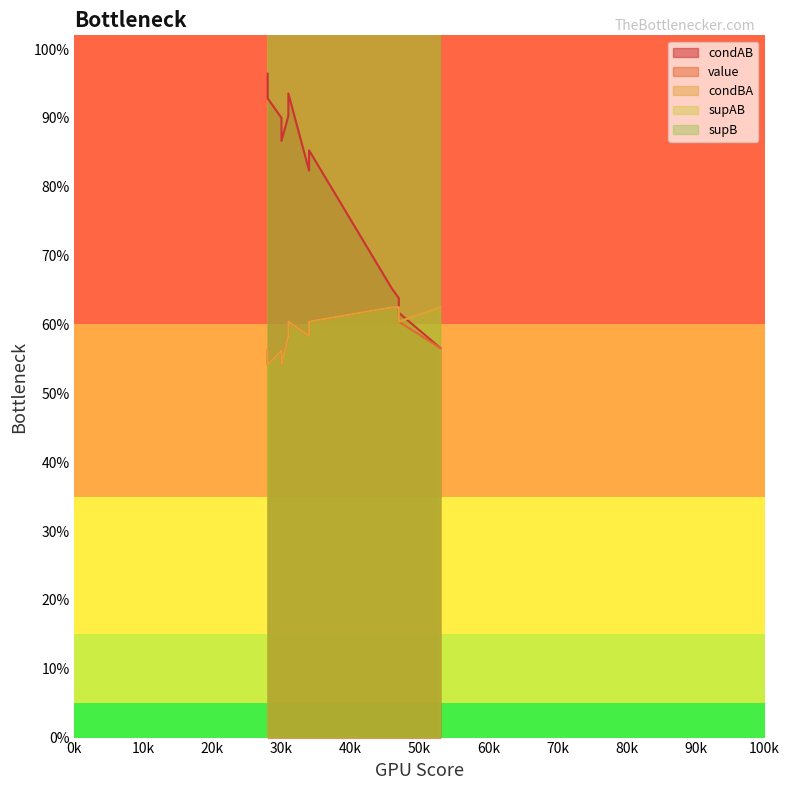

What is the difference between the highest and lowest values at 9?

47.4